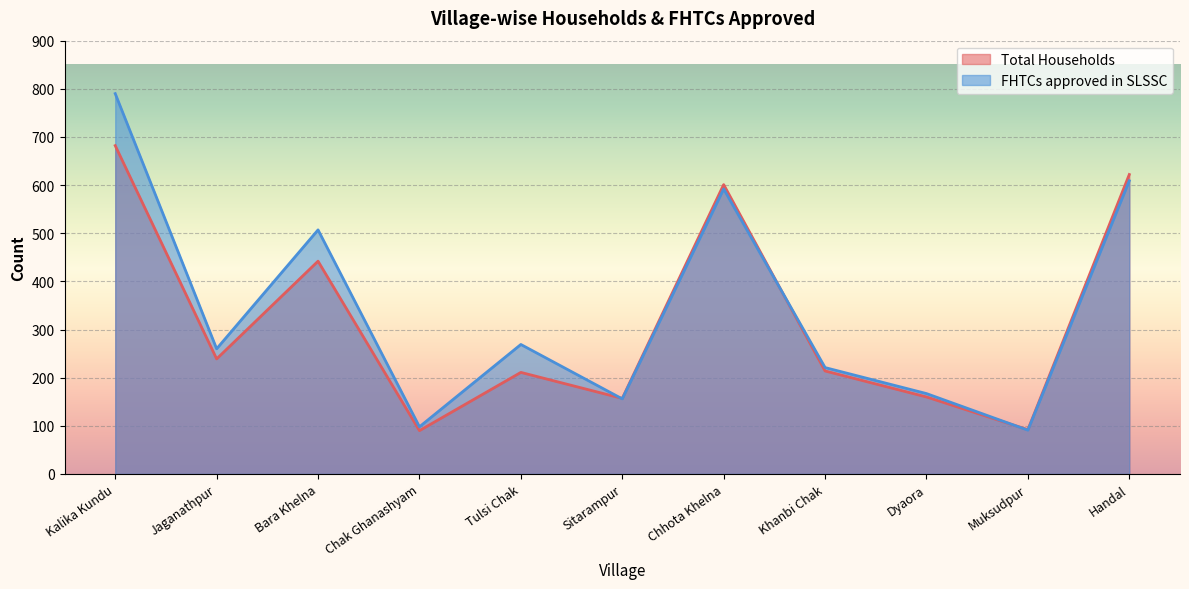

Which series has the widest spread of values?

FHTCs approved in SLSSC